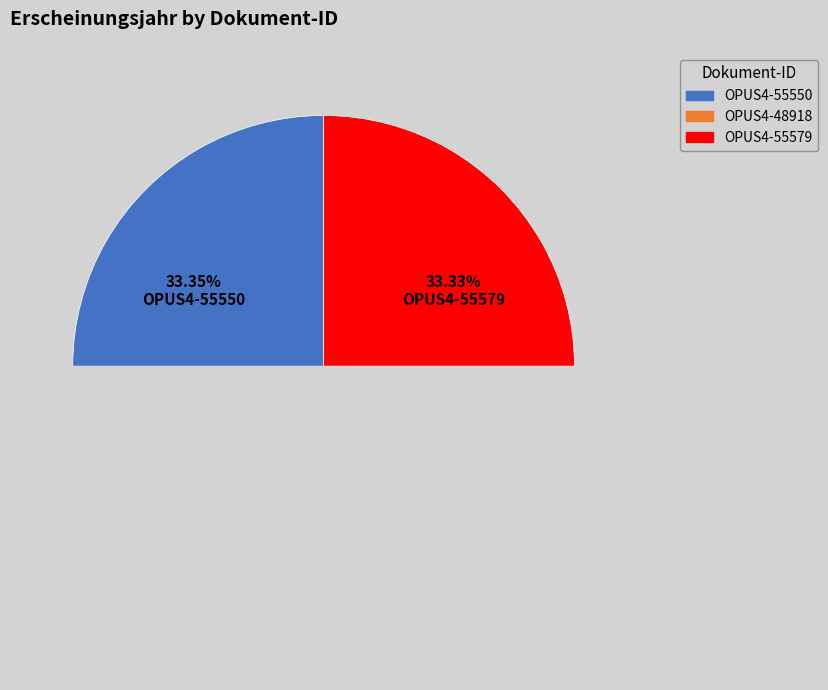

Does OPUS4-55550 account for over 50% of the chart?

No